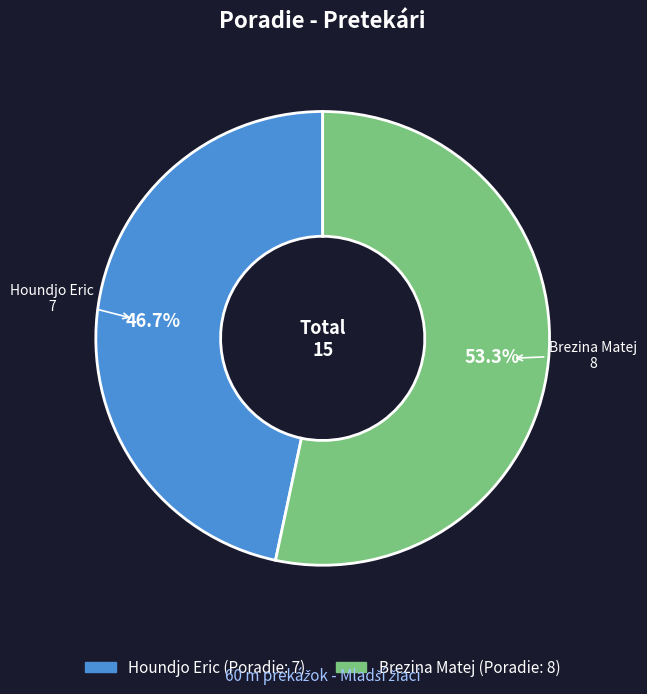

To the nearest percent, what is the combined percentage of Brezina Matej and Houndjo Eric?

100%